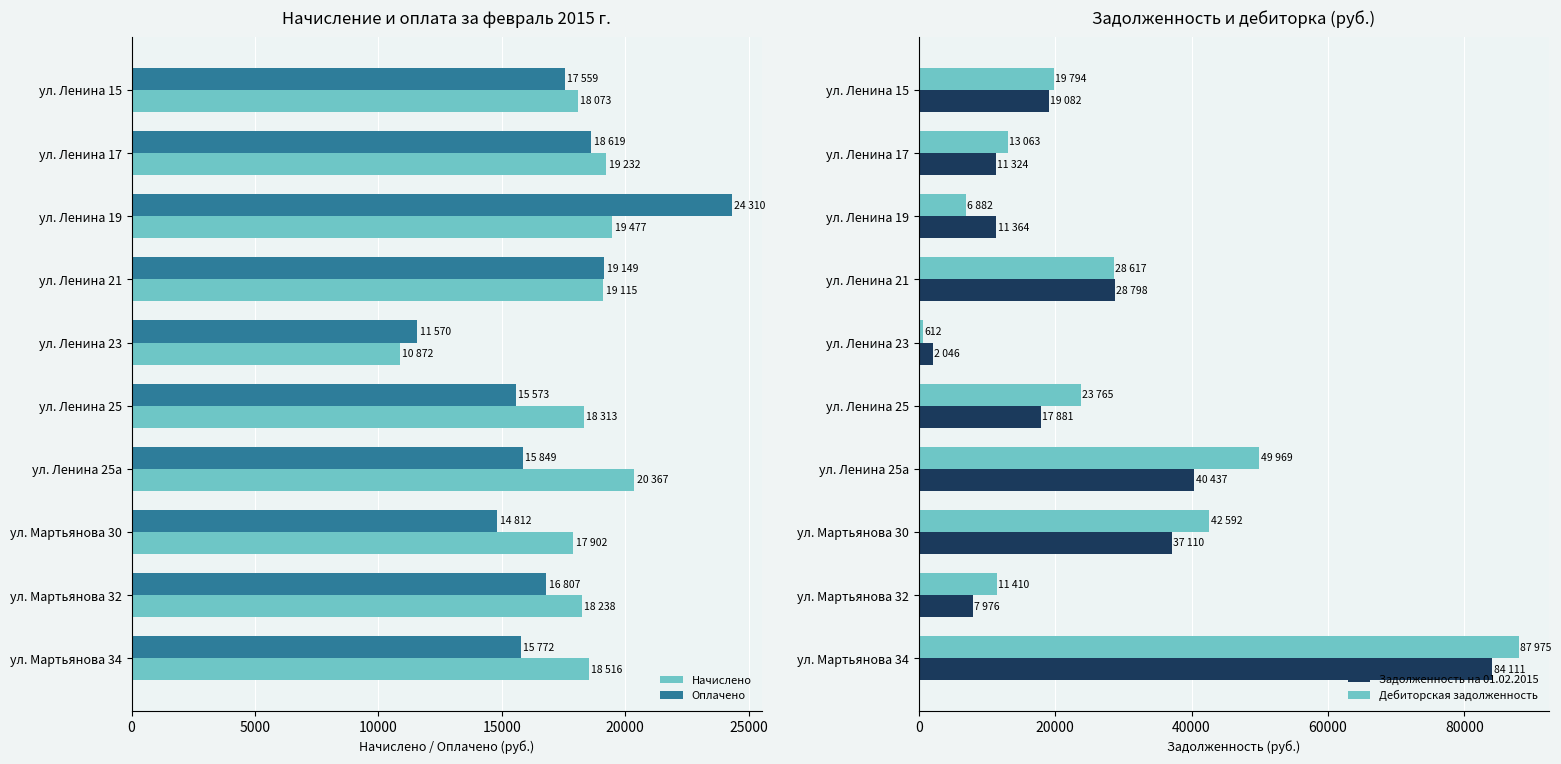

The Оплачено series shows 25408.5 at 8. True or false?

False